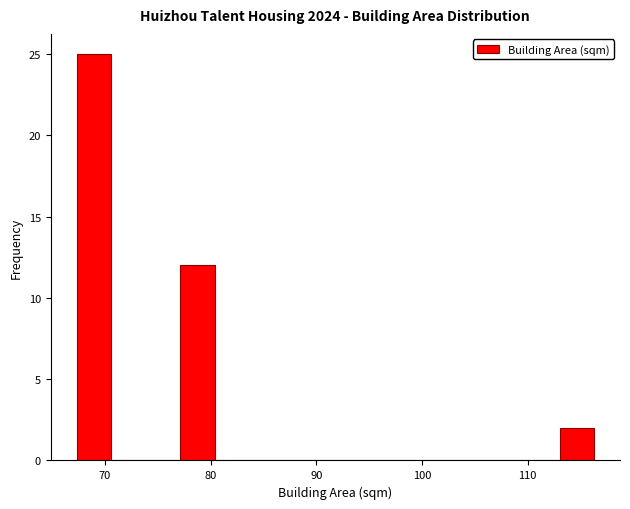

Around what value on the x-axis is the tallest bar? Give the approximate position of its centre, as read against the axis.

69